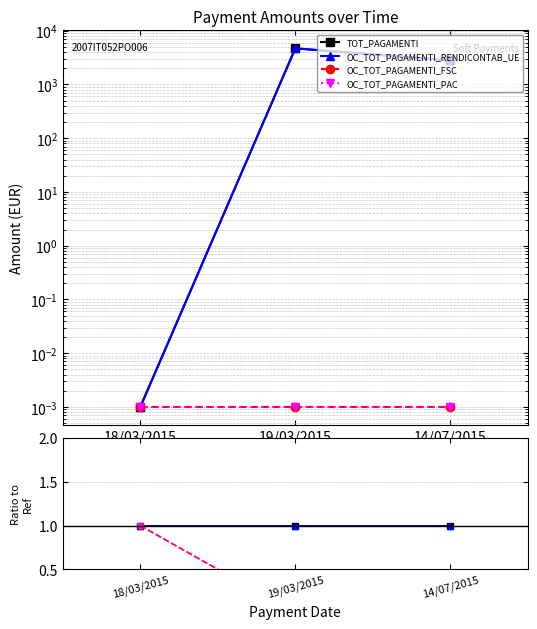

Reading right to left, what are all the values shown in this chart?

TOT_PAGAMENTI: 14/07/2015=1.0	19/03/2015=1.0	18/03/2015=1.0
OC_TOT_PAGAMENTI_RENDICONTAB_UE: 14/07/2015=1.0	19/03/2015=1.0	18/03/2015=1.0
OC_TOT_PAGAMENTI_FSC: 14/07/2015=0.0	19/03/2015=0.0	18/03/2015=1.0
OC_TOT_PAGAMENTI_PAC: 14/07/2015=0.0	19/03/2015=0.0	18/03/2015=1.0